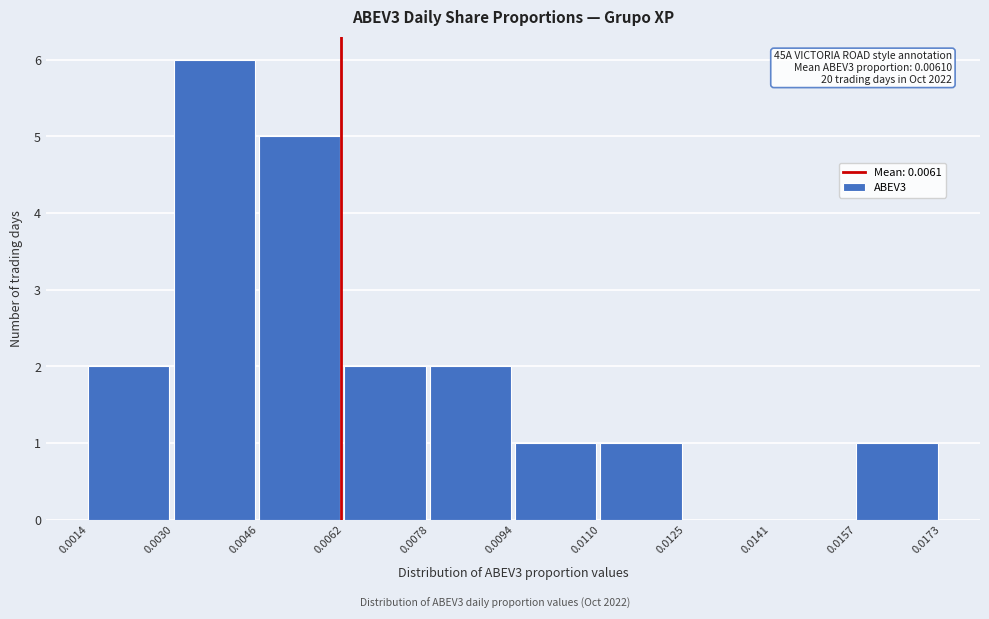

Over which range of the x-axis is the bar tallest?

0.0030 to 0.0046